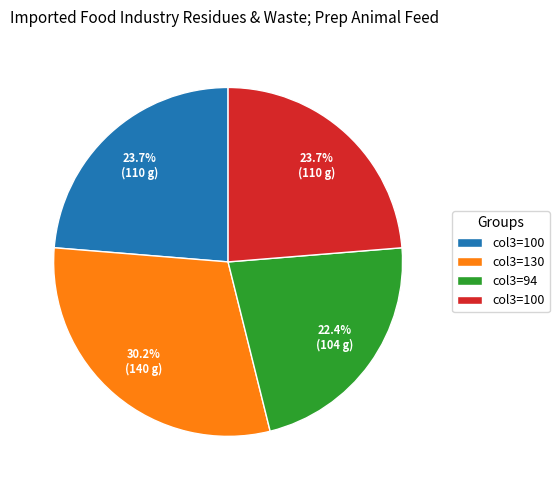

Is there any slice that represents more than half of the pie?

No